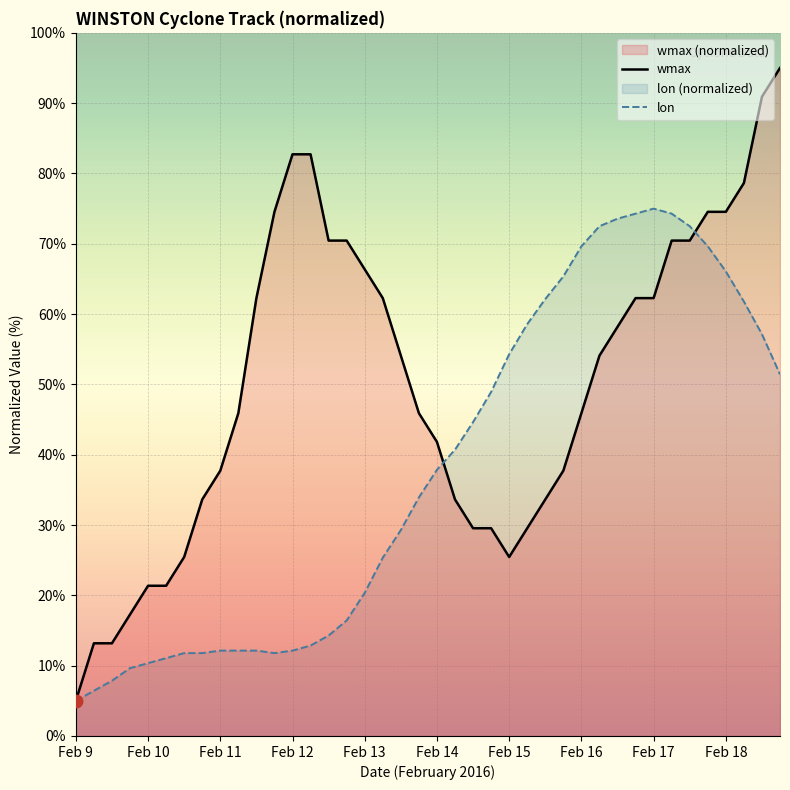

Rank the series by their maximum value, from lowest to highest.

lon, wmax